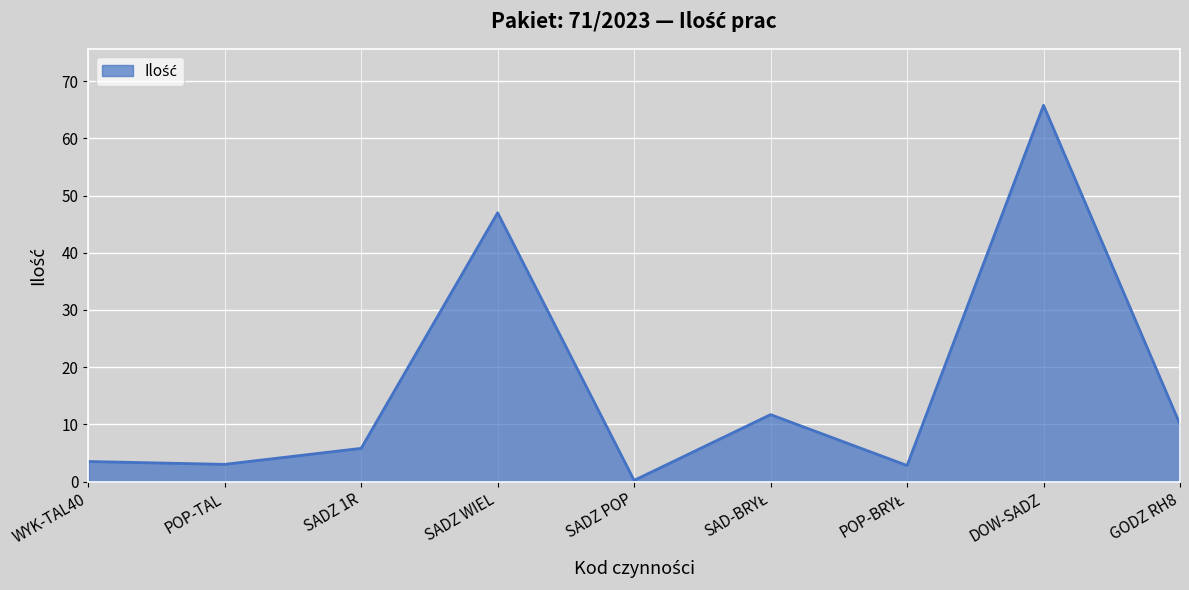

What position from the right is DOW-SADZ?

2